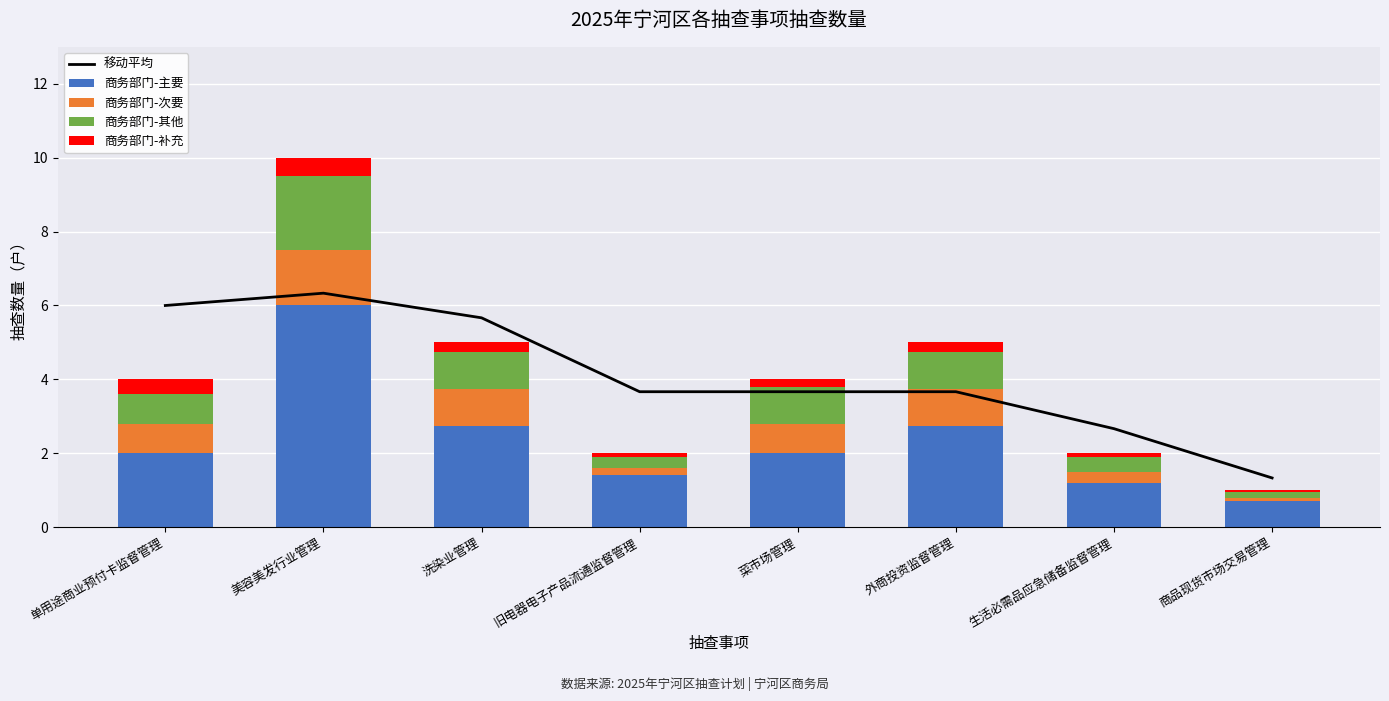

Reading right to left, transcribe all the data shown in this chart.

移动平均: 1.3	2.7	3.7	3.7	3.7	5.7	6.3	6.0
商务部门-主要: 0.7	1.2	2.8	2.0	1.4	2.8	6.0	2.0
商务部门-次要: 0.1	0.3	1.0	0.8	0.2	1.0	1.5	0.8
商务部门-其他: 0.1	0.4	1.0	1.0	0.3	1.0	2.0	0.8
商务部门-补充: 0.0	0.1	0.2	0.2	0.1	0.2	0.5	0.4